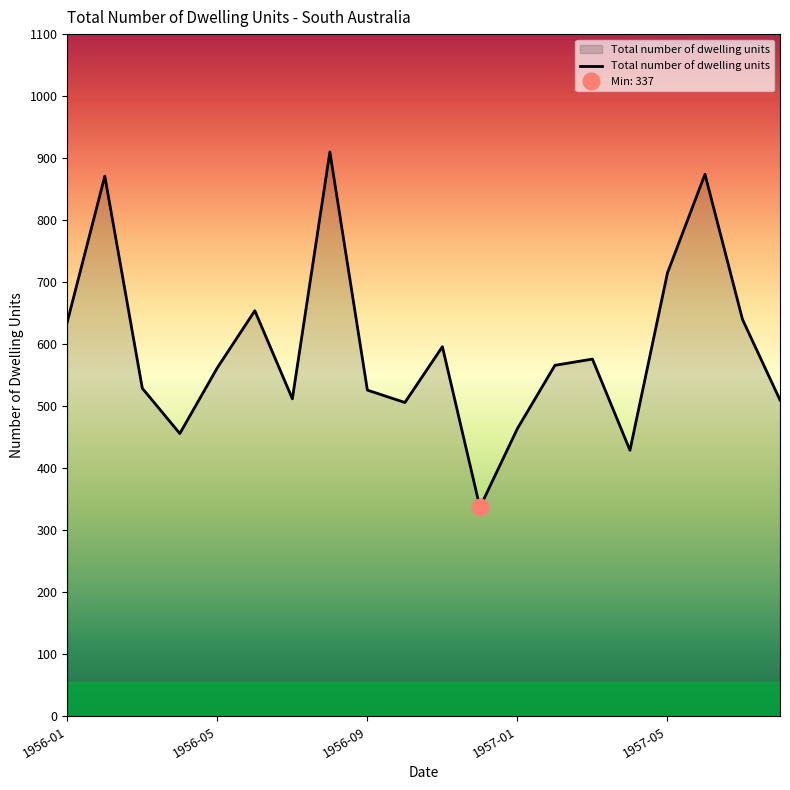

What is the minimum value for Total number of dwelling units?

337